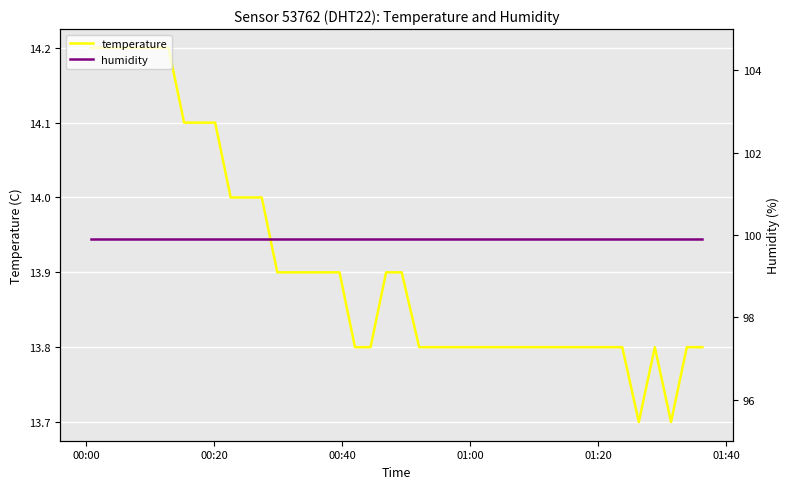

True or false: humidity and temperature cross at least once.

False